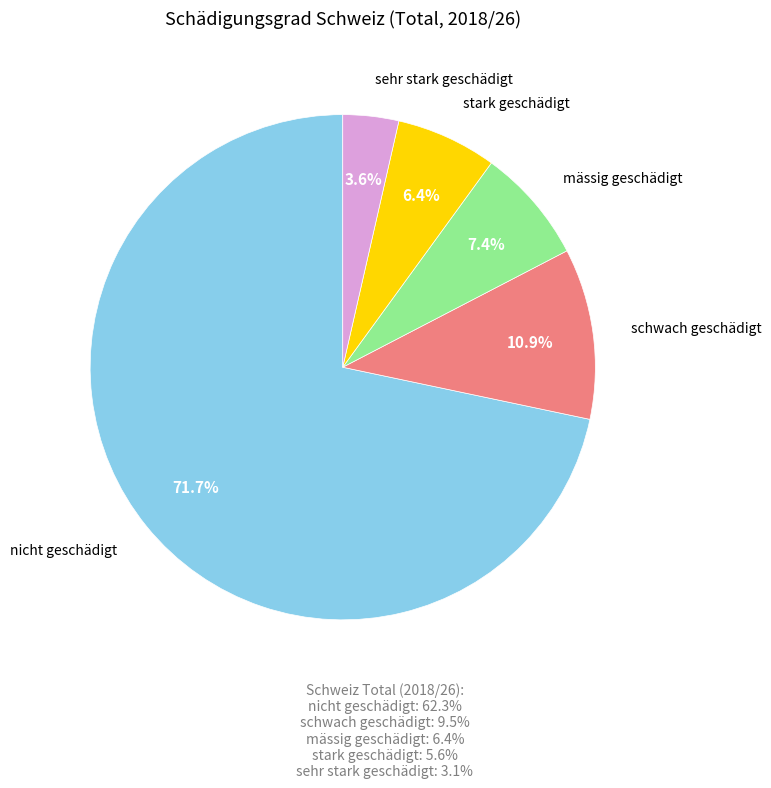

Does any single category account for the majority?

Yes